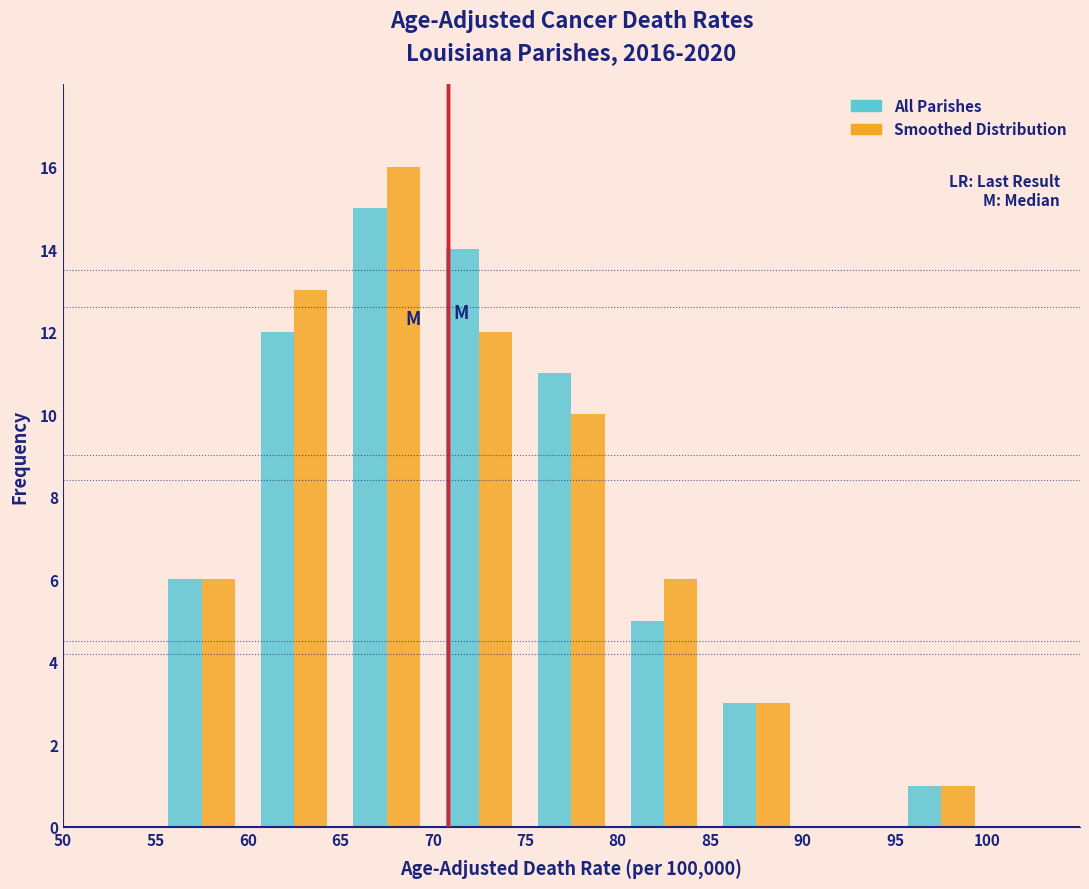

In the All Parishes series, which range on the x-axis has the tallest bar?

65 to 70